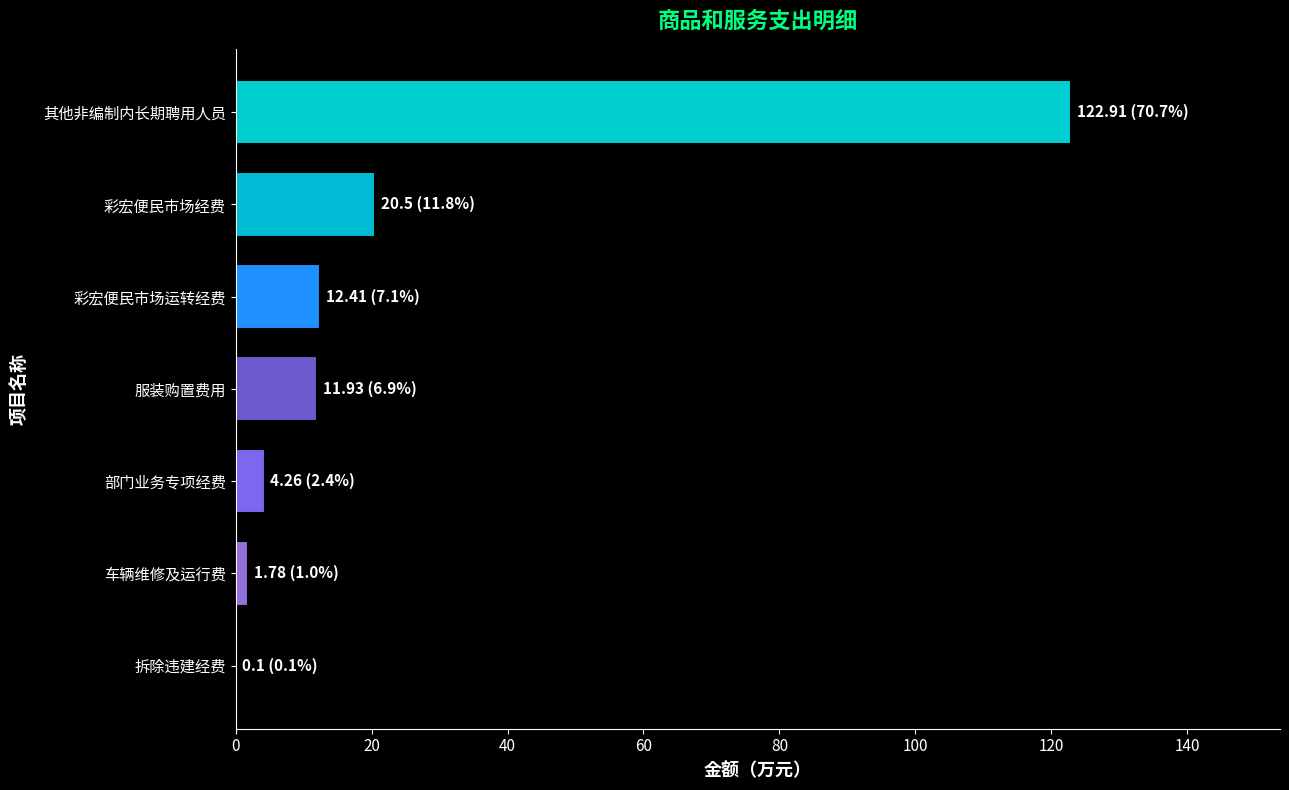

The chart shows a value of 195.2 at 其他非编制内长期聘用人员. True or false?

False